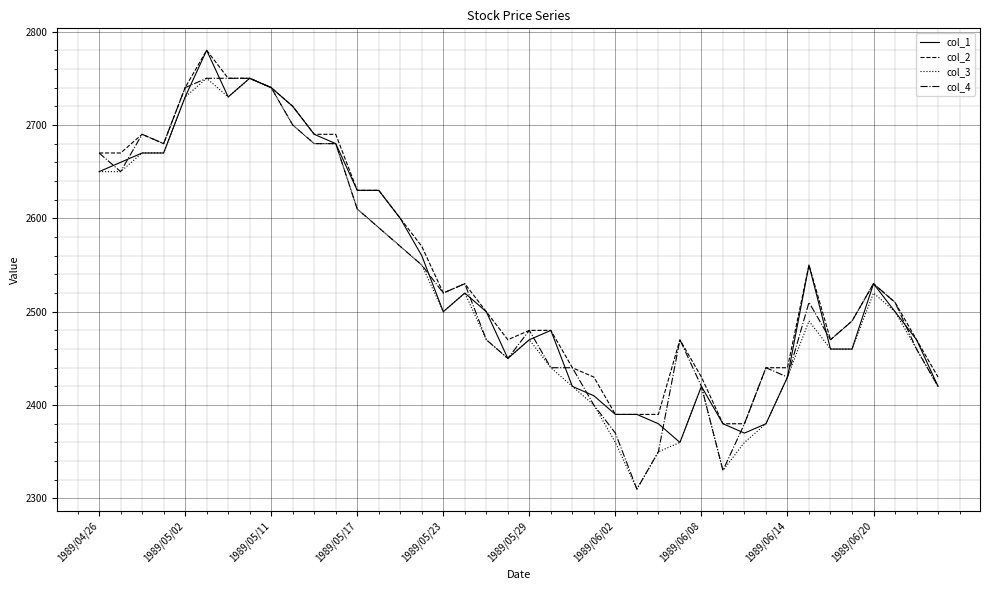

What is the greatest value displayed?

2780